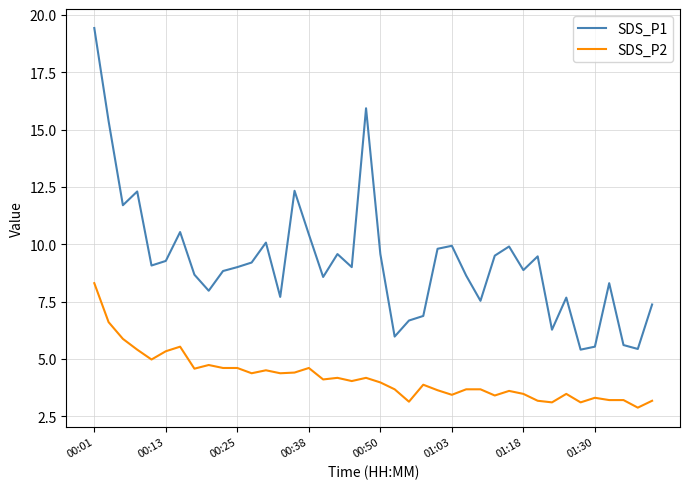

What is the highest value of the SDS_P1 series?

19.4